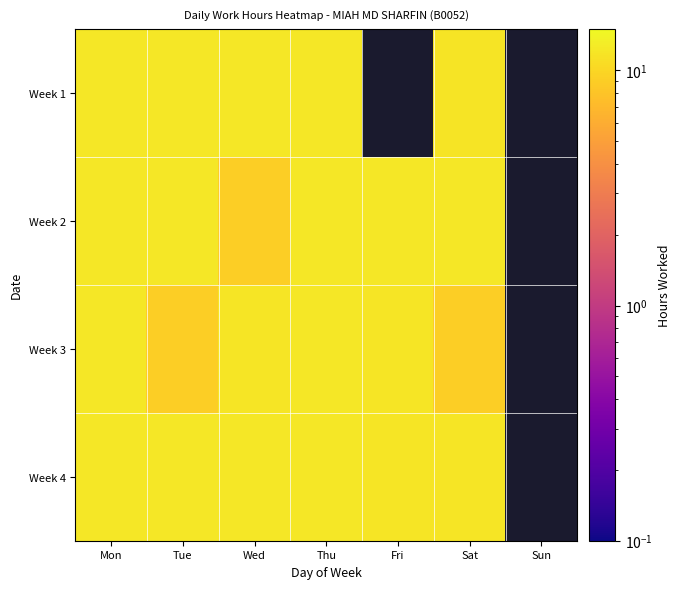

What is the minimum value for Week 2?

9.1